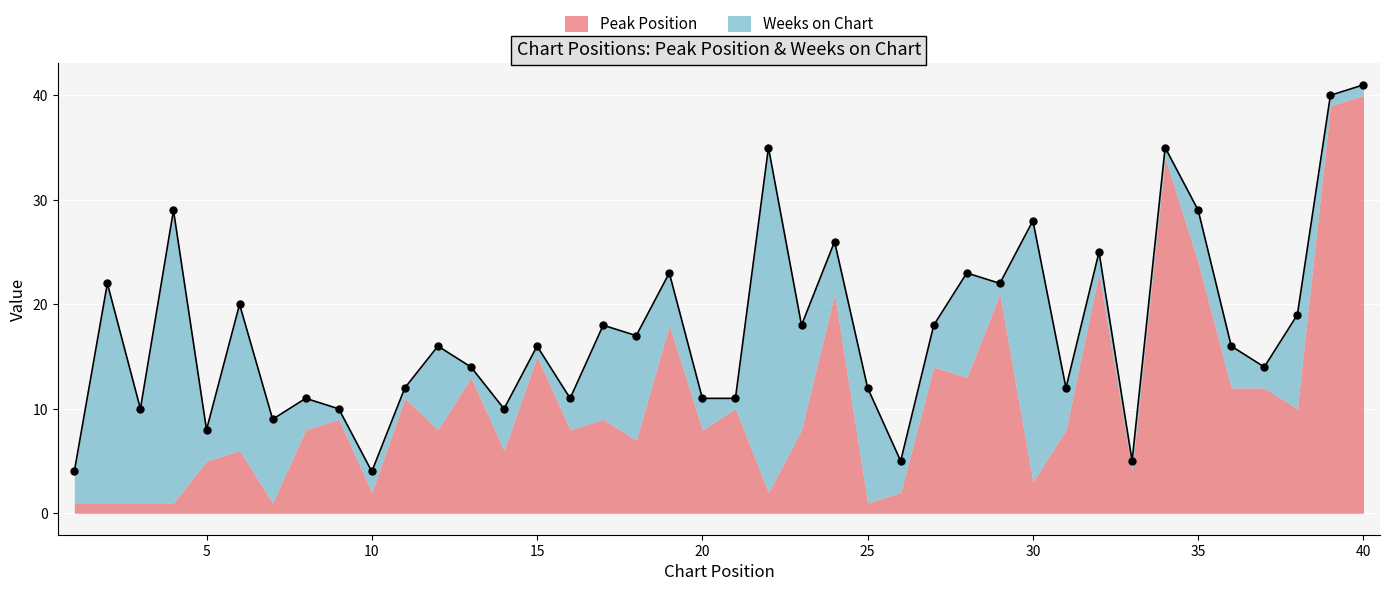

What is the value of the Peak Position point at the 15th from the left?

15